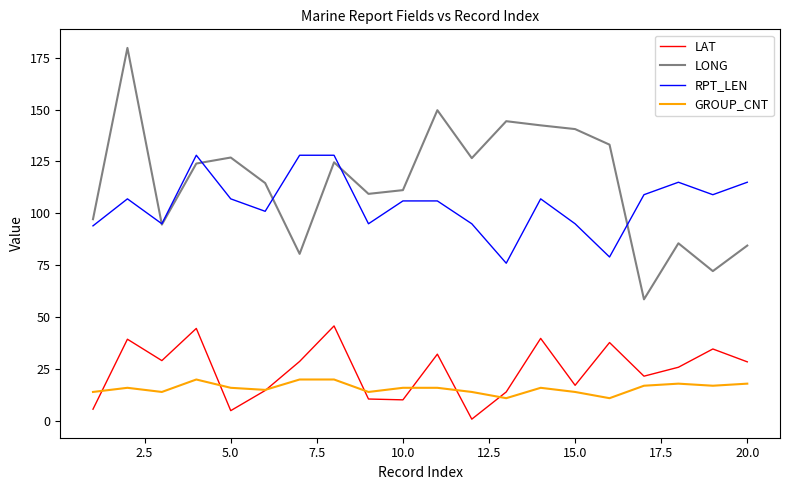

Which series has the largest range (max minus min)?

LONG